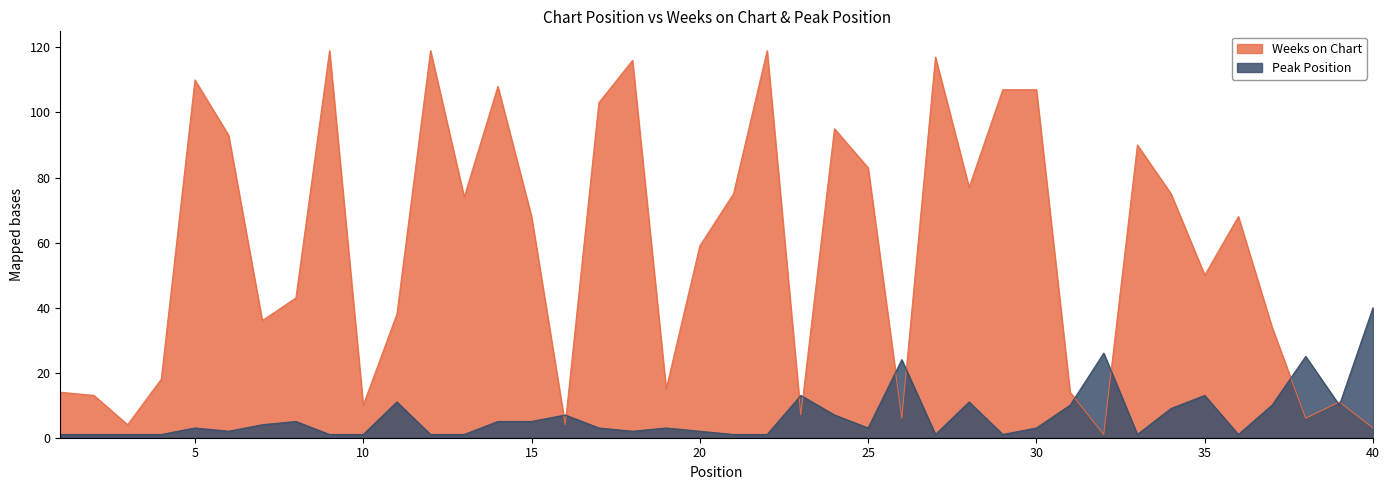

How many times do Weeks on Chart and Peak Position cross each other?

11